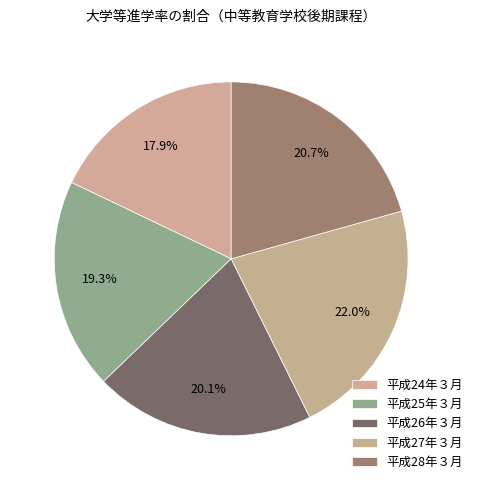

What is the largest slice in the pie chart?

平成27年３月